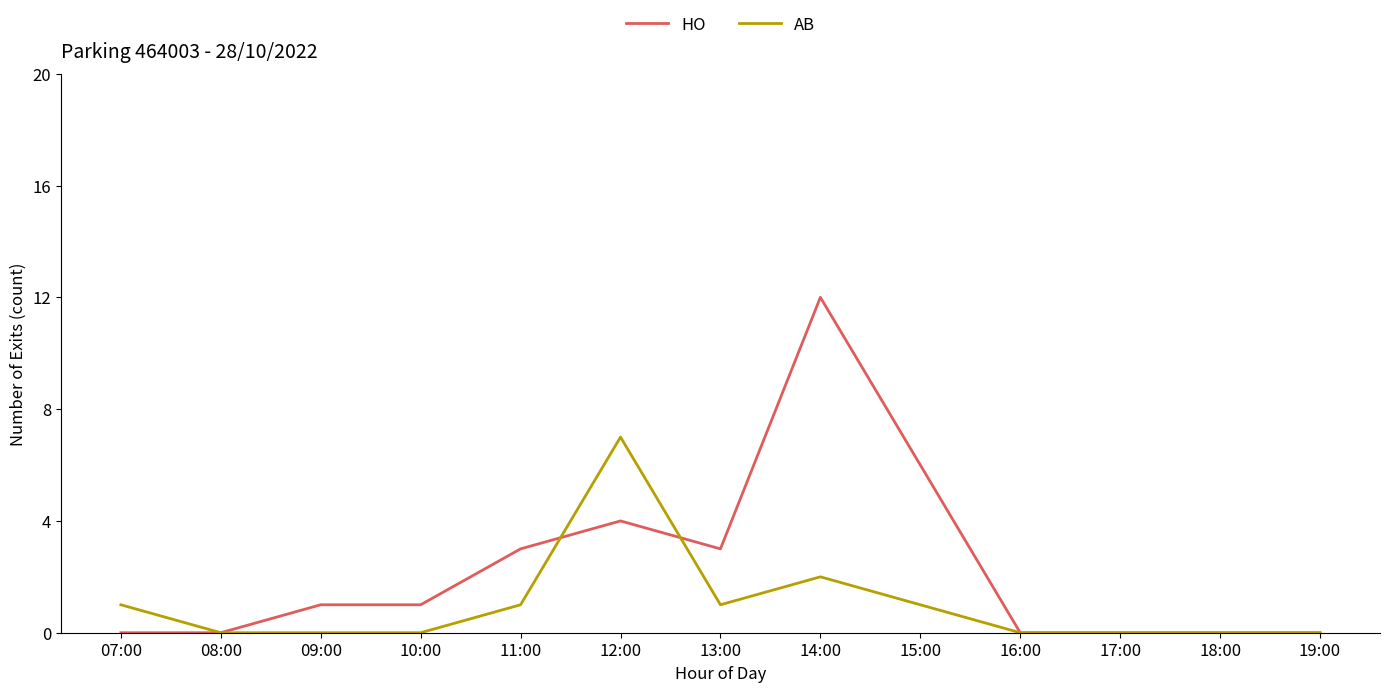

Is it true that HO equals 3 at 15:00?

False